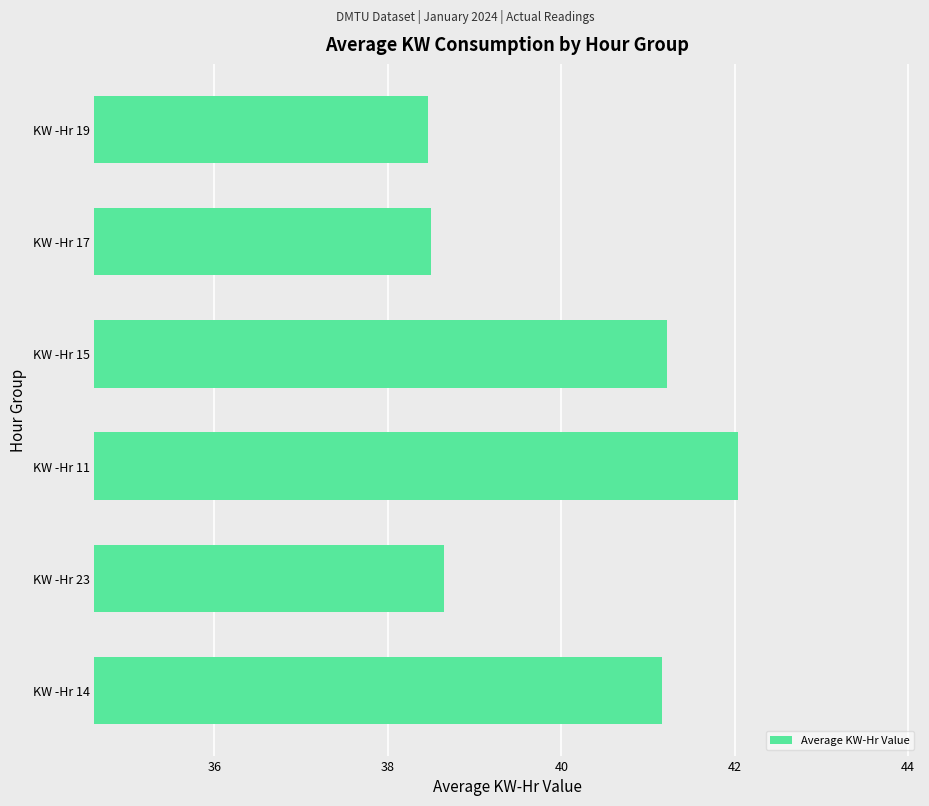

Reading bottom to top, extract all data points from this chart.

KW -Hr 14=41.2	KW -Hr 23=38.6	KW -Hr 11=42.0	KW -Hr 15=41.2	KW -Hr 17=38.5	KW -Hr 19=38.5